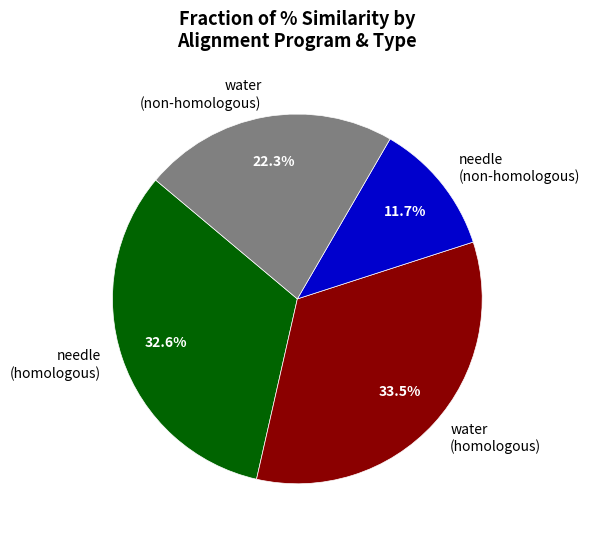

Which slice is the largest?

water (homologous)